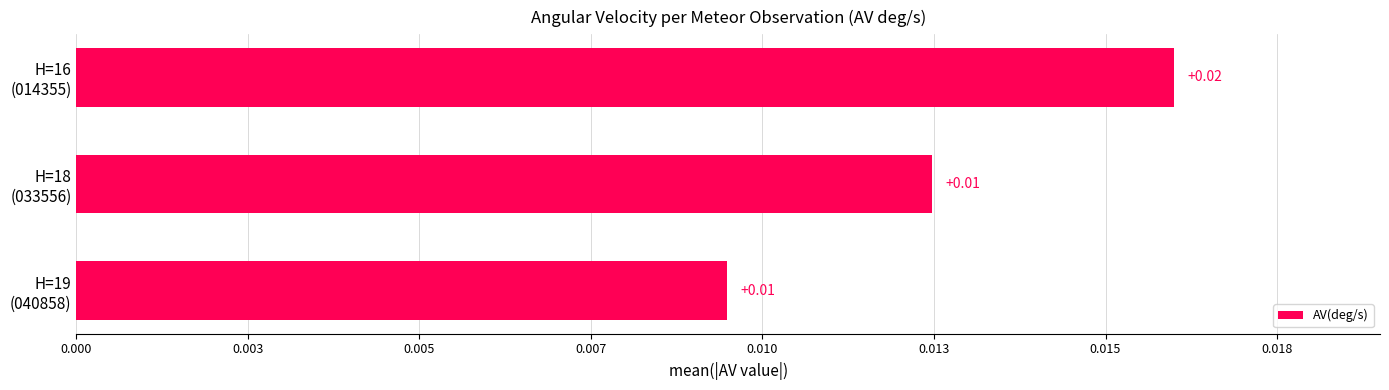

Are the bars horizontal?

Yes